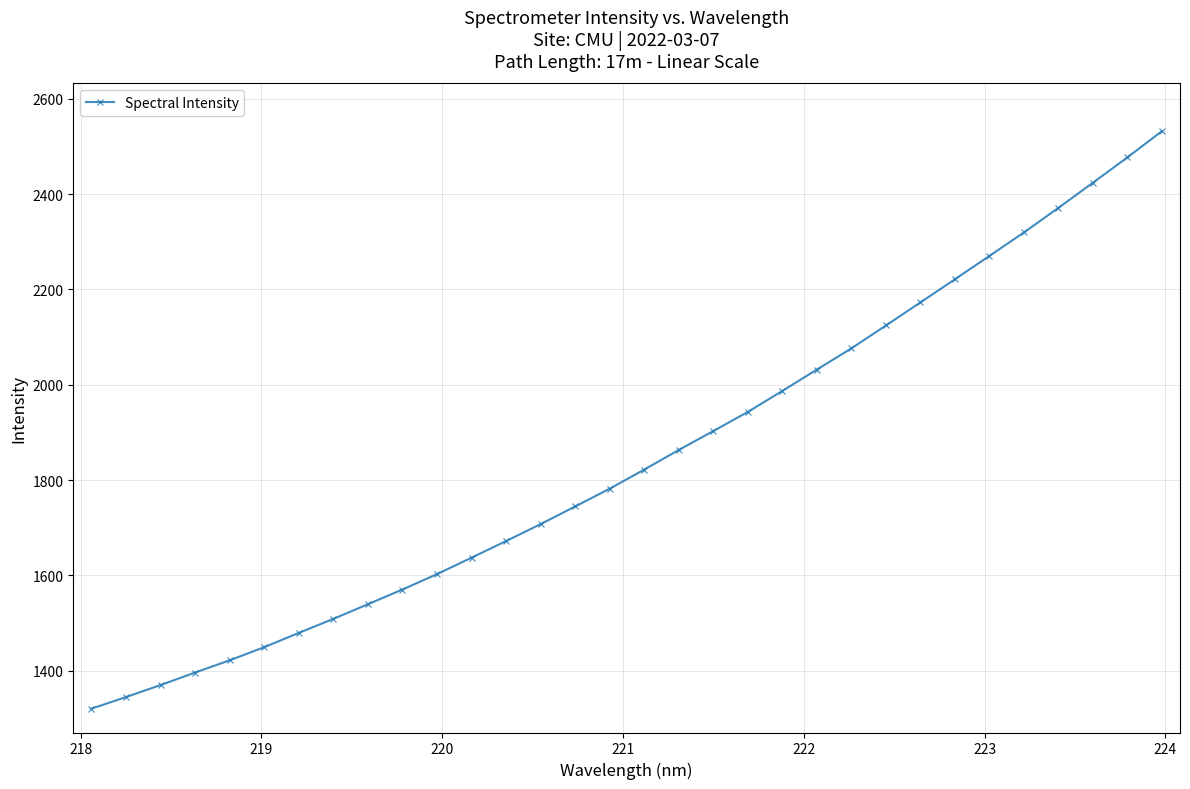

What is the average value?

1846.4